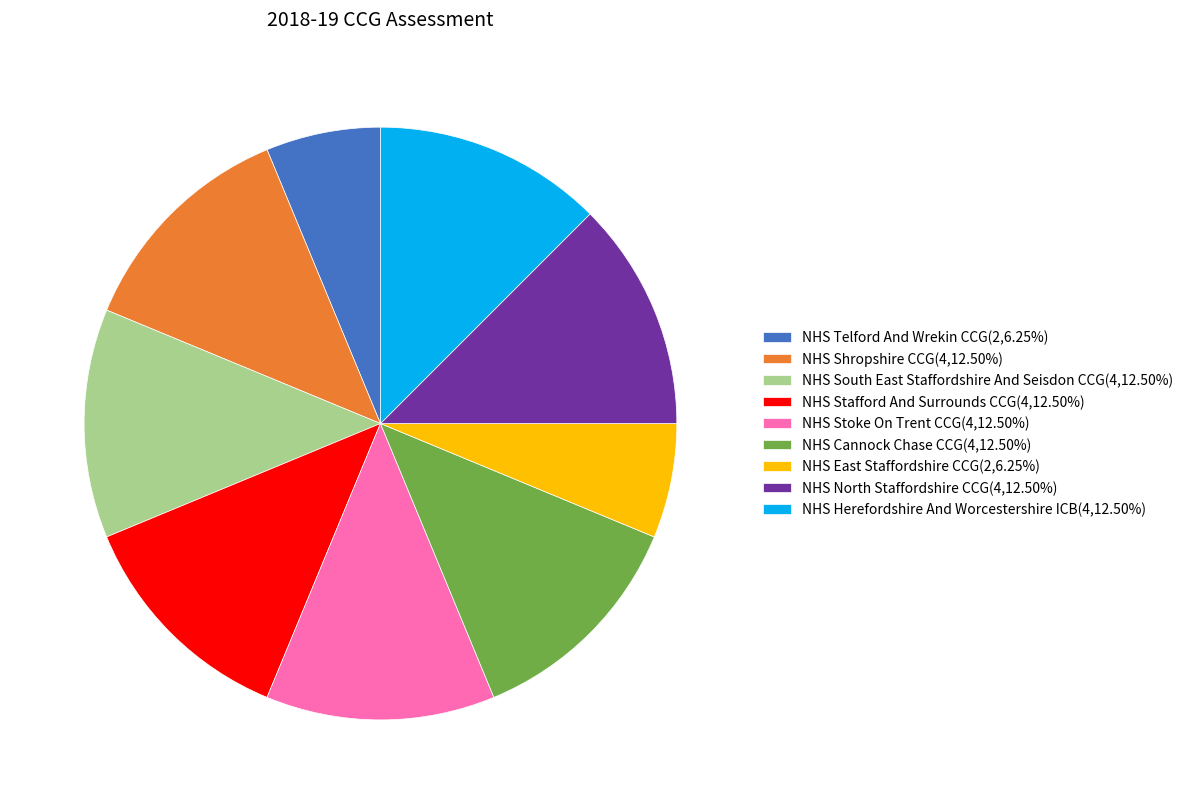

Which has a higher value, NHS Stoke On Trent CCG or NHS Telford And Wrekin CCG?

NHS Stoke On Trent CCG